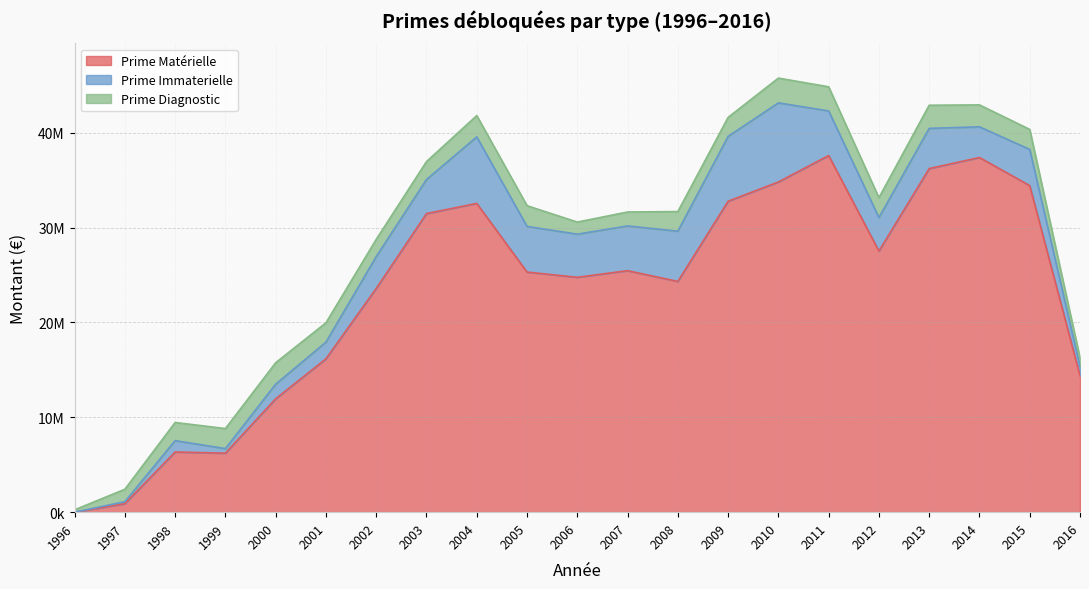

True or false: Prime Immaterielle and Prime Matérielle cross at least once.

False